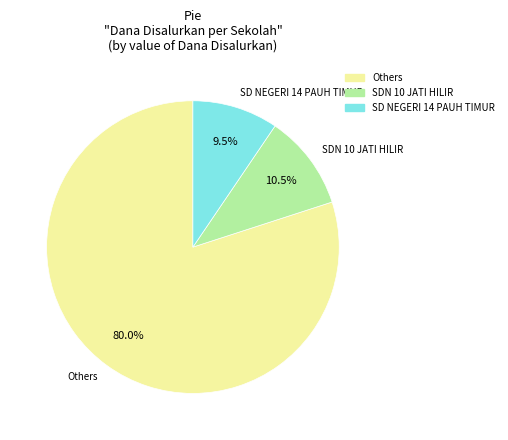

What is the majority slice?

Others